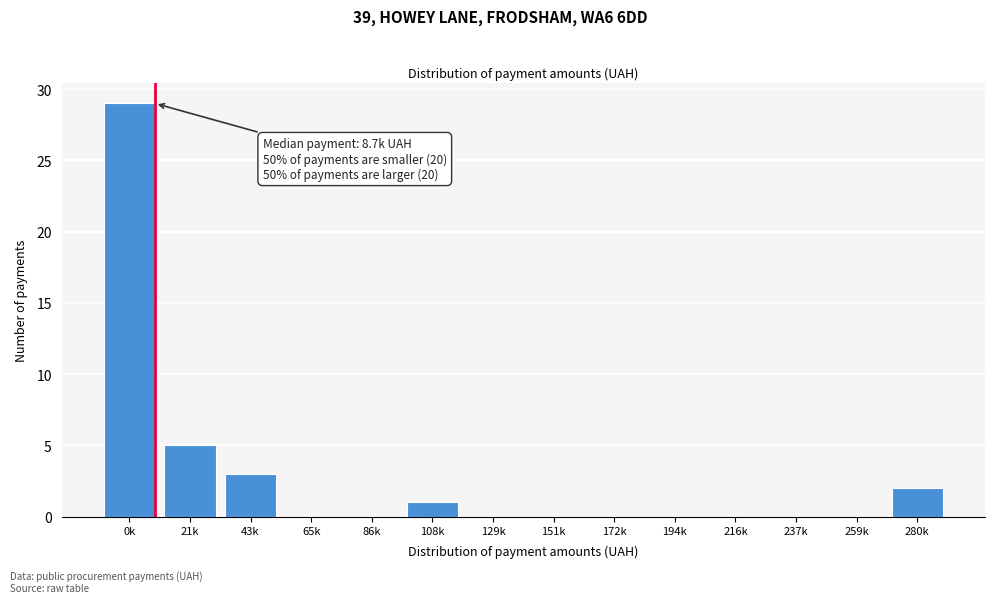

Reading right to left, extract all data points from this chart.

280k=2	259k=0	237k=0	216k=0	194k=0	172k=0	151k=0	129k=0	108k=1	86k=0	65k=0	43k=3	21k=5	0k=29